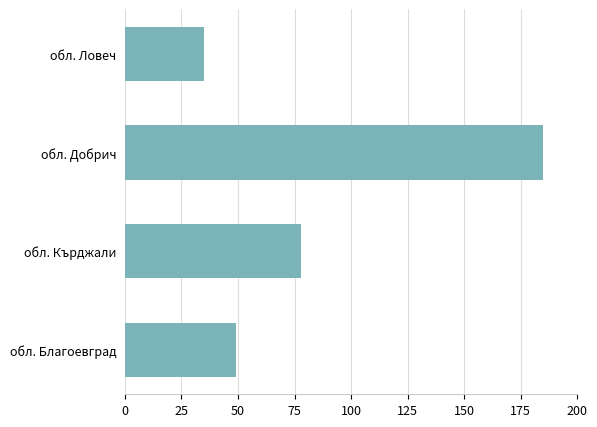

Rank the categories by value from lowest to highest.

обл. Ловеч, обл. Благоевград, обл. Кърджали, обл. Добрич